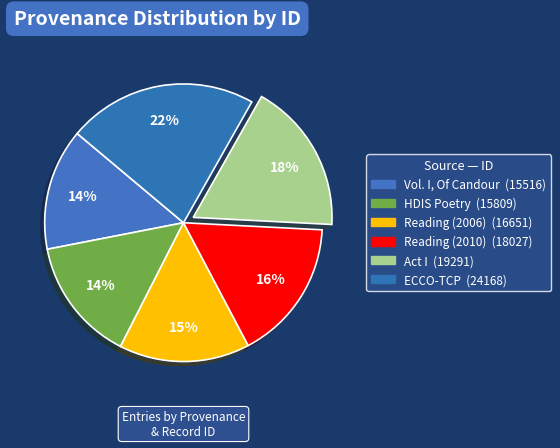

What percentage is the ECCO-TCP slice, to the nearest percent?

22%